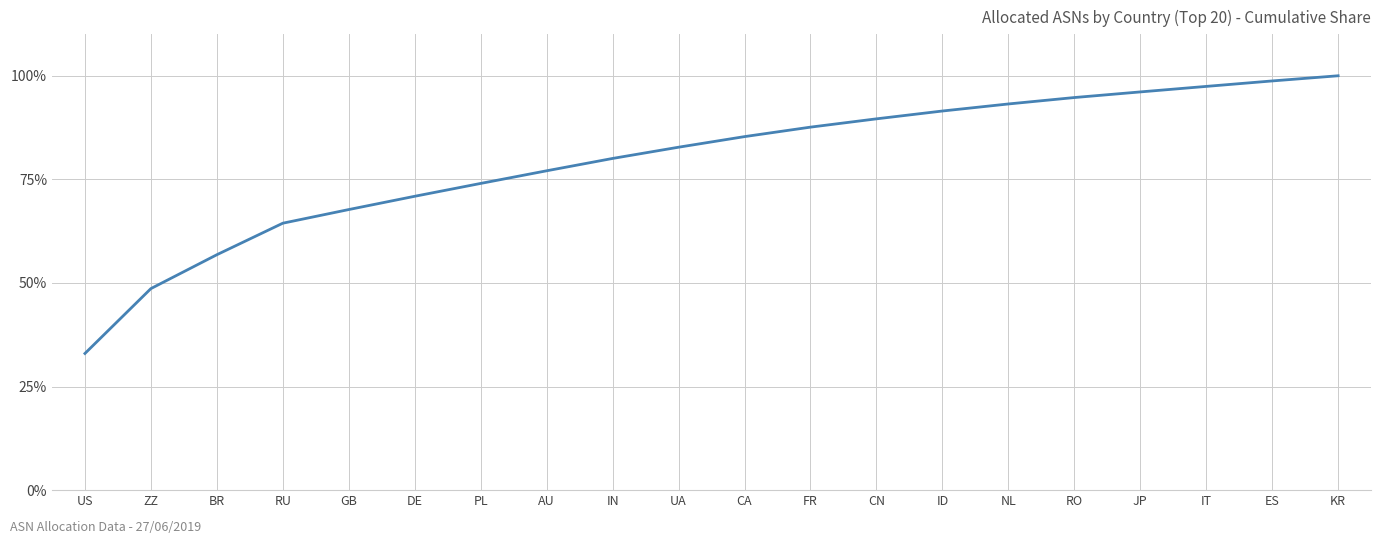

Does the chart have visible grid lines?

Yes